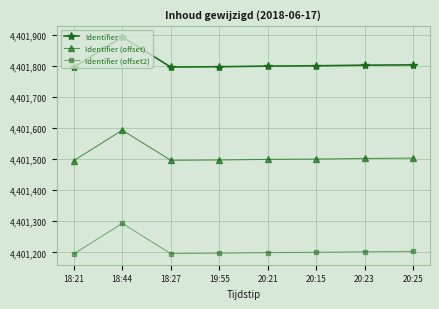

What is the maximum value for Identifier?

4401893